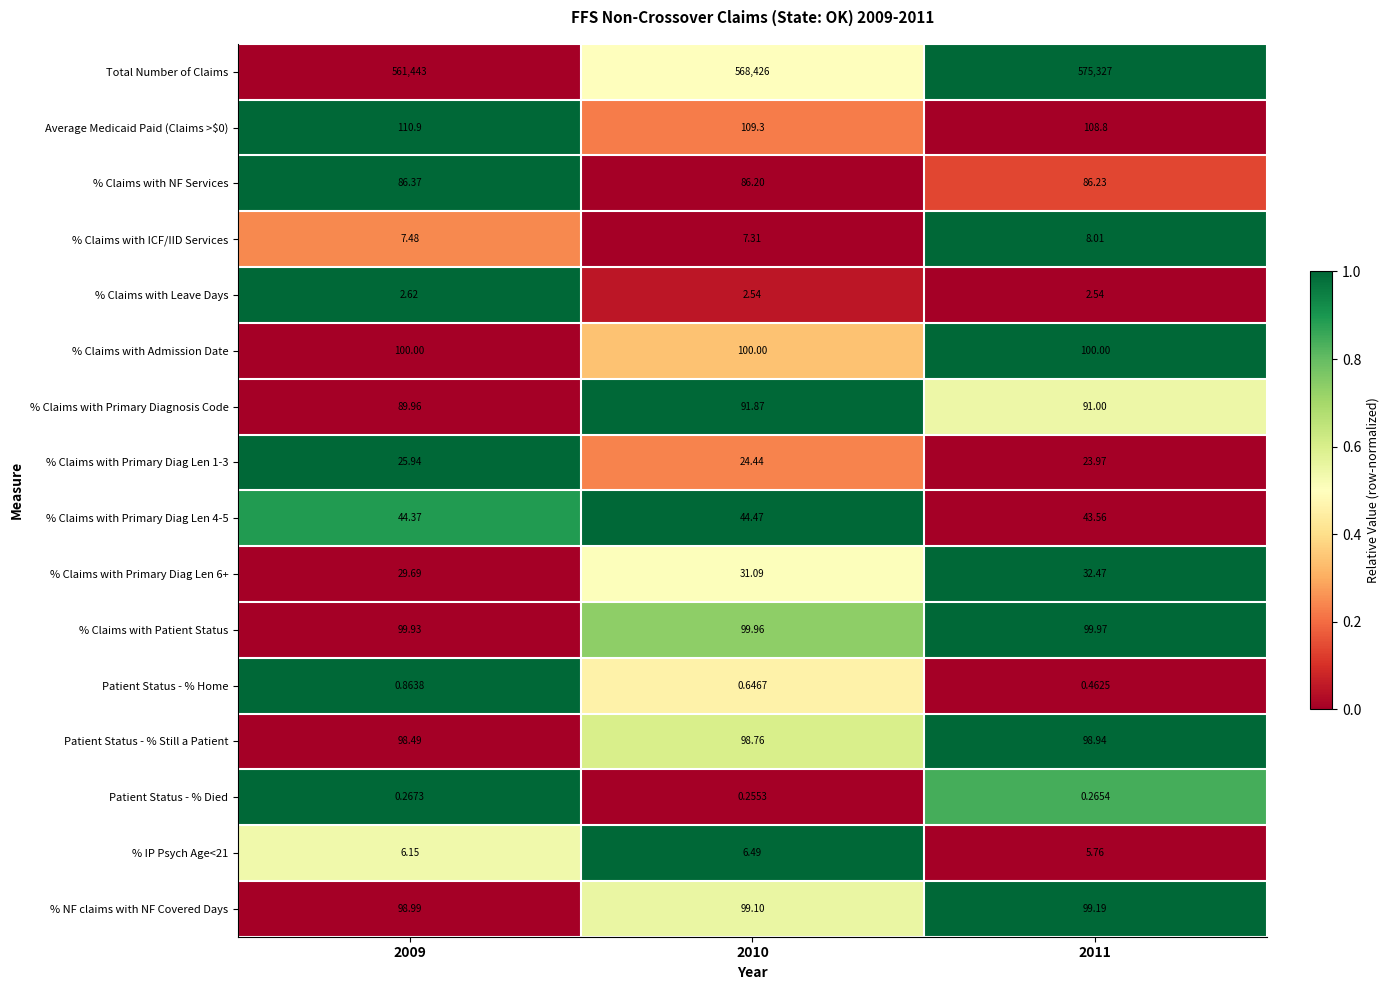

List the series in order of their peak value, highest first.

Total Number of Claims, Average Medicaid Paid (Claims >$0), % Claims with Admission Date, % Claims with Patient Status, % NF claims with NF Covered Days, Patient Status - % Still a Patient, % Claims with Primary Diagnosis Code, % Claims with NF Services, % Claims with Primary Diag Len 4-5, % Claims with Primary Diag Len 6+, % Claims with Primary Diag Len 1-3, % Claims with ICF/IID Services, % IP Psych Age<21, % Claims with Leave Days, Patient Status - % Home, Patient Status - % Died